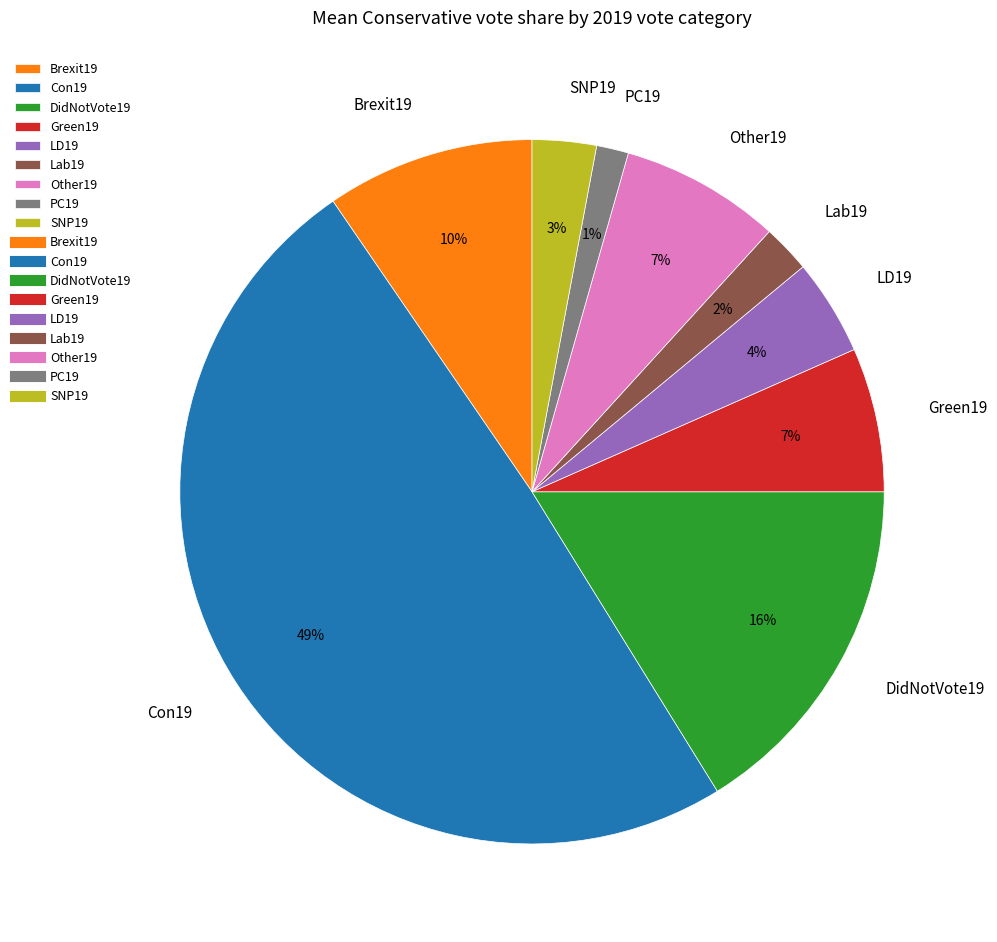

Is the sum of Brexit19 and SNP19 greater than half?

No